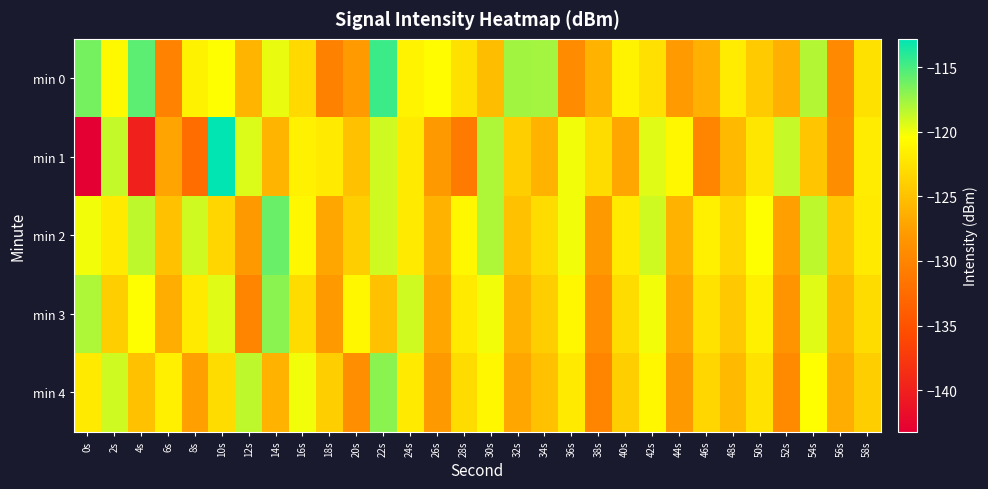

At which category does the chart reach its minimum across all series?

0s